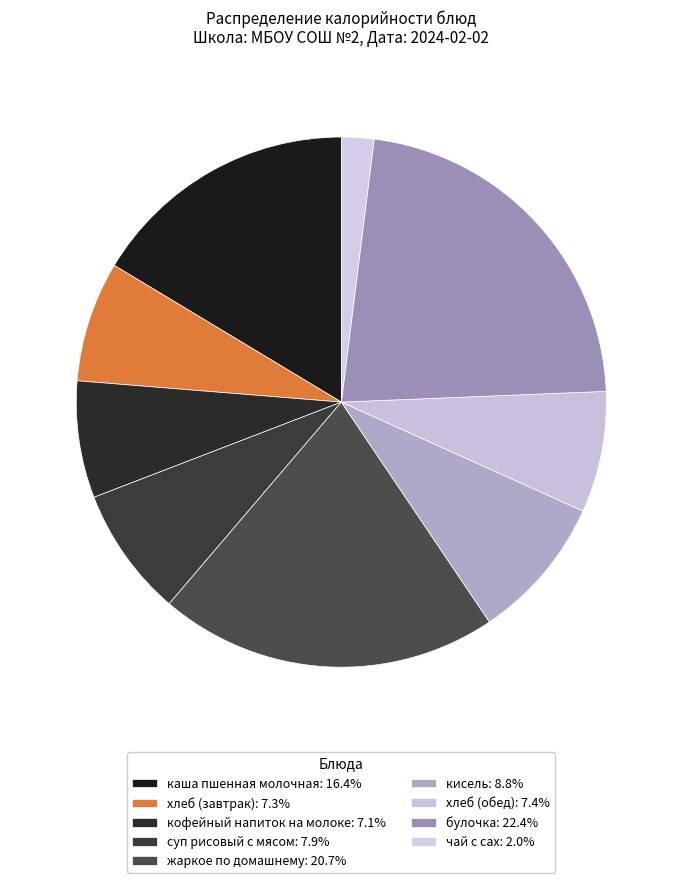

To the nearest percent, what percentage of the pie is чай с сах?

2%